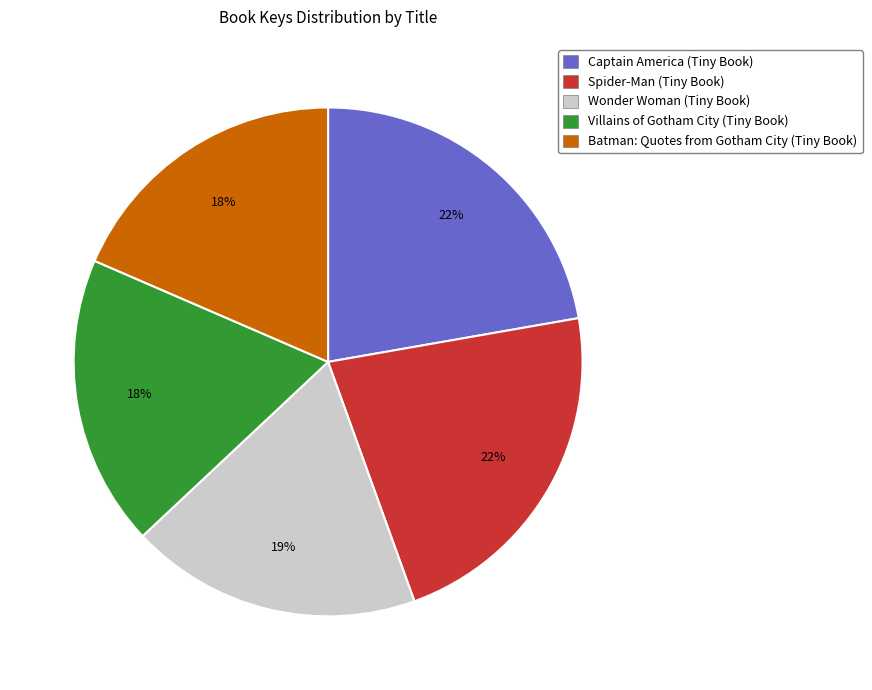

How many segments does this pie chart have?

5